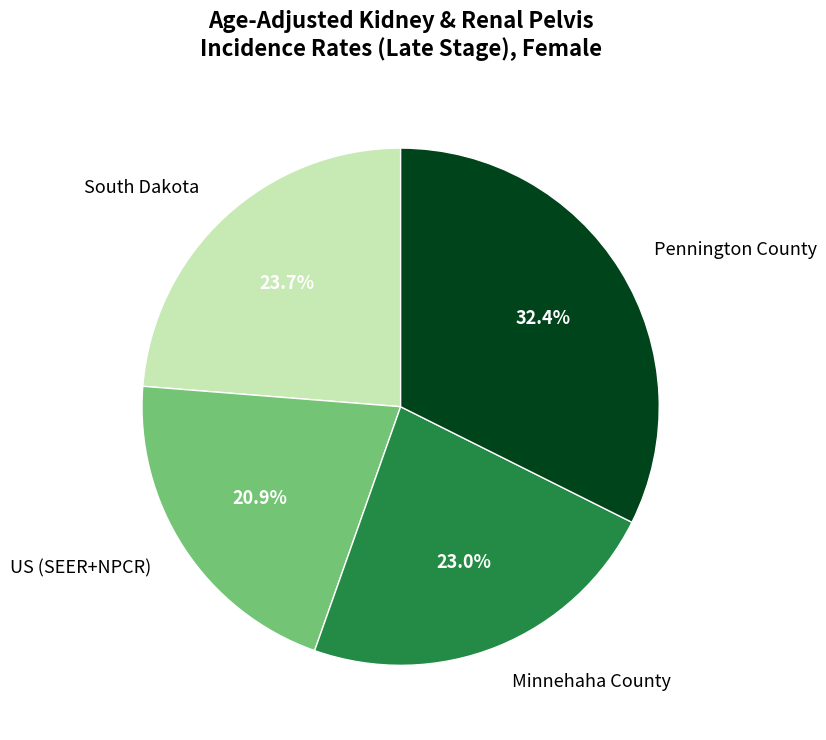

To the nearest percent, what percentage of the pie is South Dakota?

24%